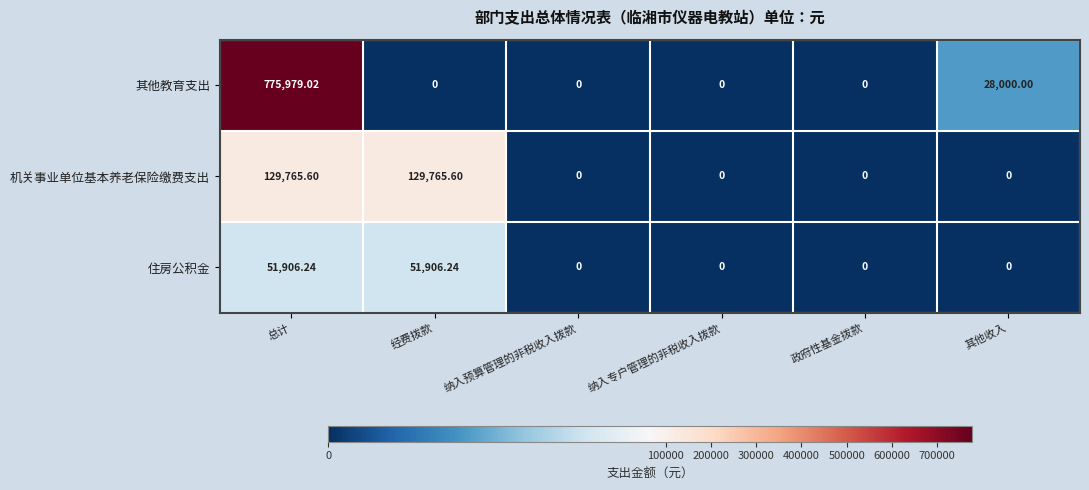

Which series has the largest total across all categories?

其他教育支出